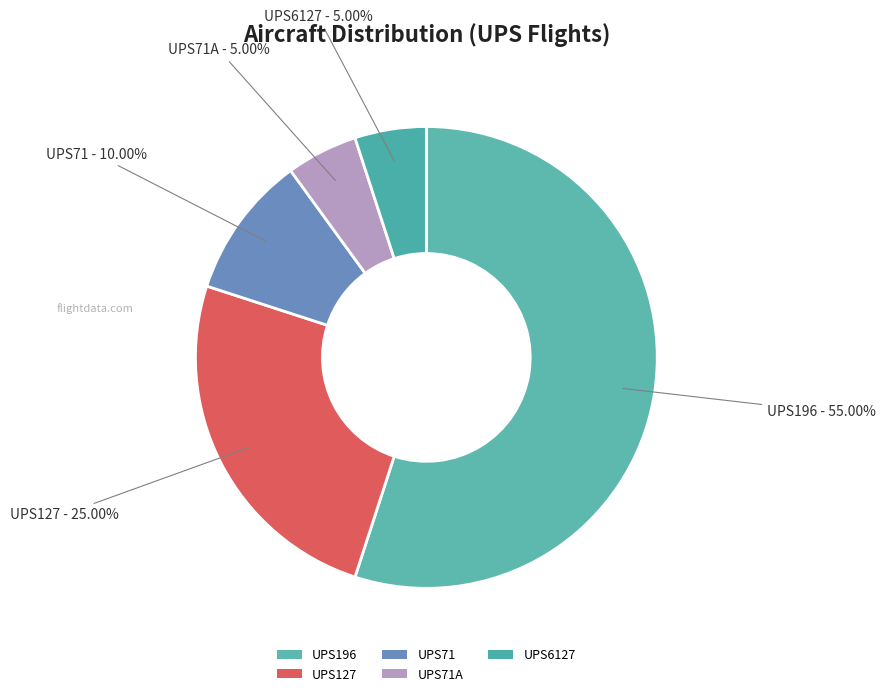

How many slices are in this pie chart?

5